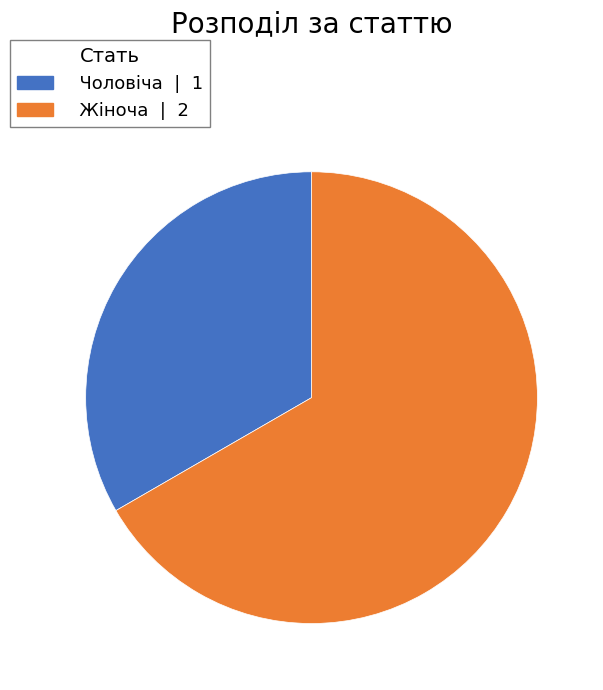

Is it true that Чоловіча is 41% of the pie?

False